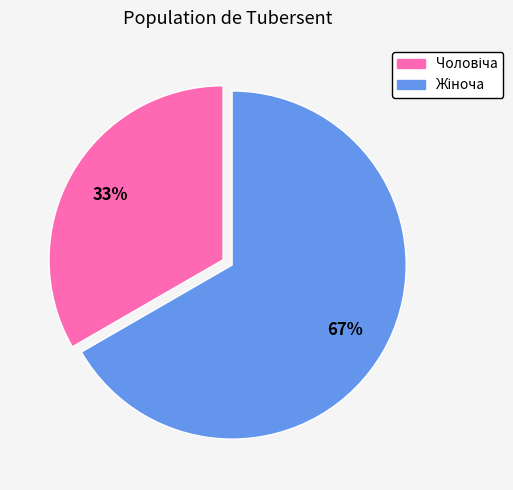

Is there any slice that represents more than half of the pie?

Yes